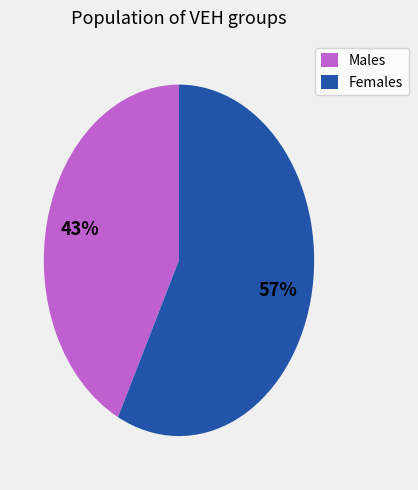

What is the smallest slice in the pie chart?

Males